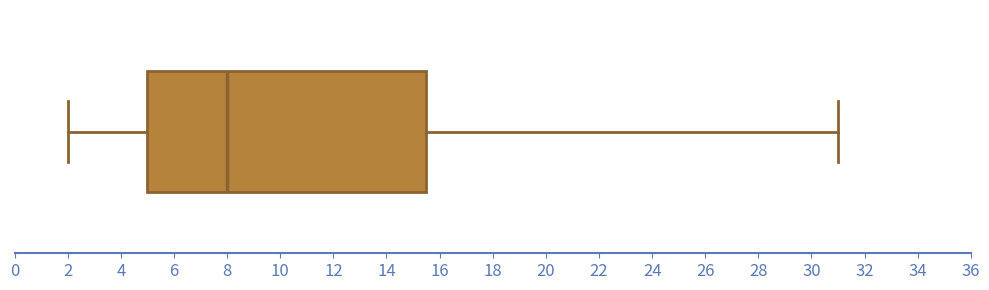

Transcribe this box plot: give where the median line is, the range the box spans, and where the two whiskers end, as read against the x-axis. The values are not printed on the chart, so give them approximately, as read against the axis.

median 8.0, box 5.0 to 15.6, whiskers 2.0 to 31.0